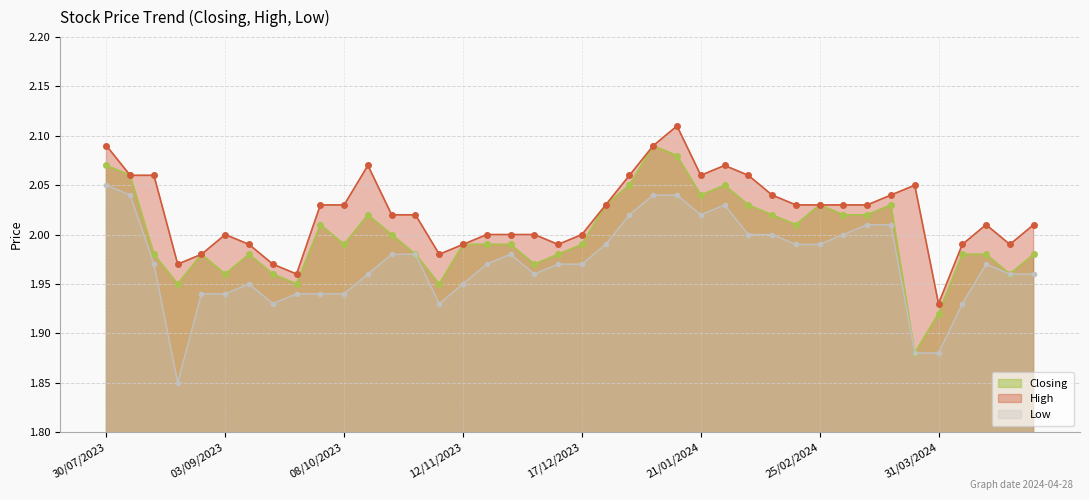

The Closing series shows 3.0 at 17/12/2023. True or false?

False